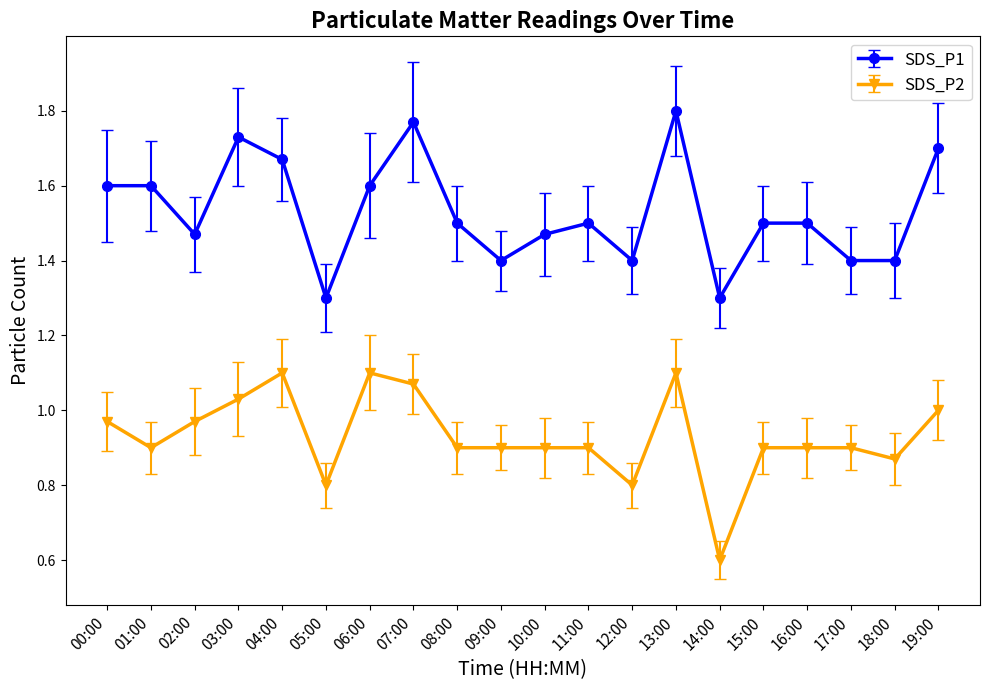

The SDS_P1 series shows 2.0 at 17:00. True or false?

False